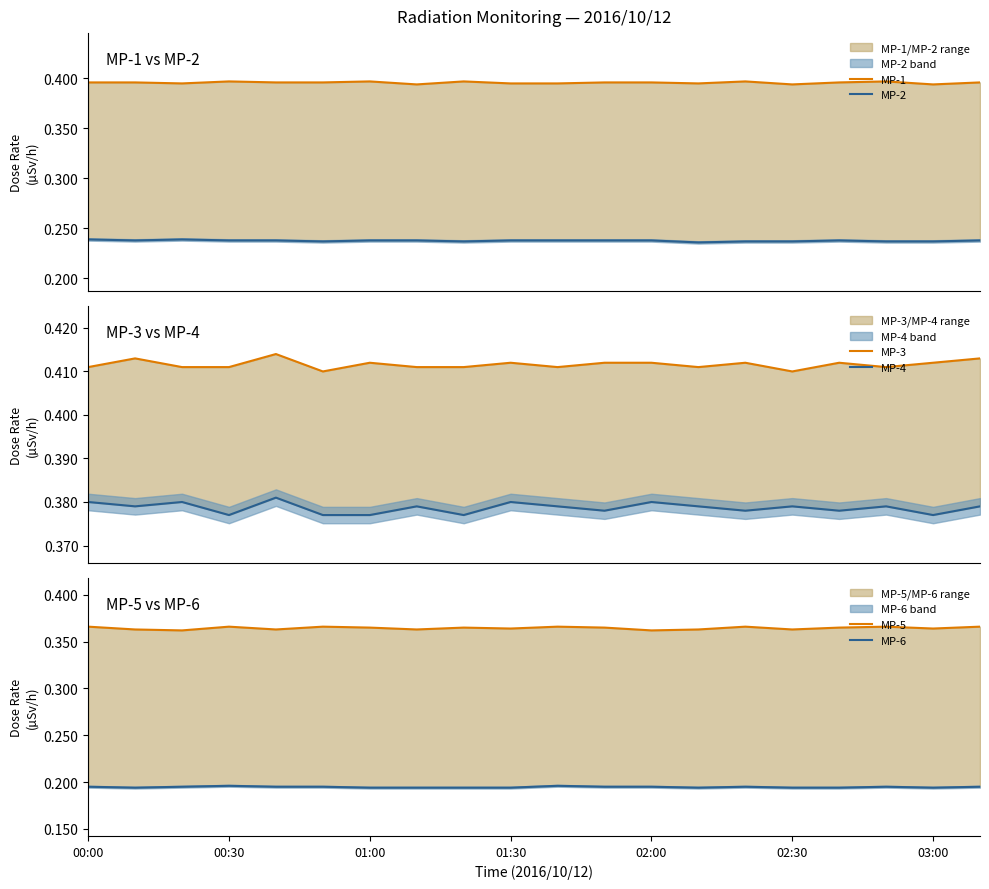

True or false: MP-2 has more than 2 points higher than both neighbors.

False